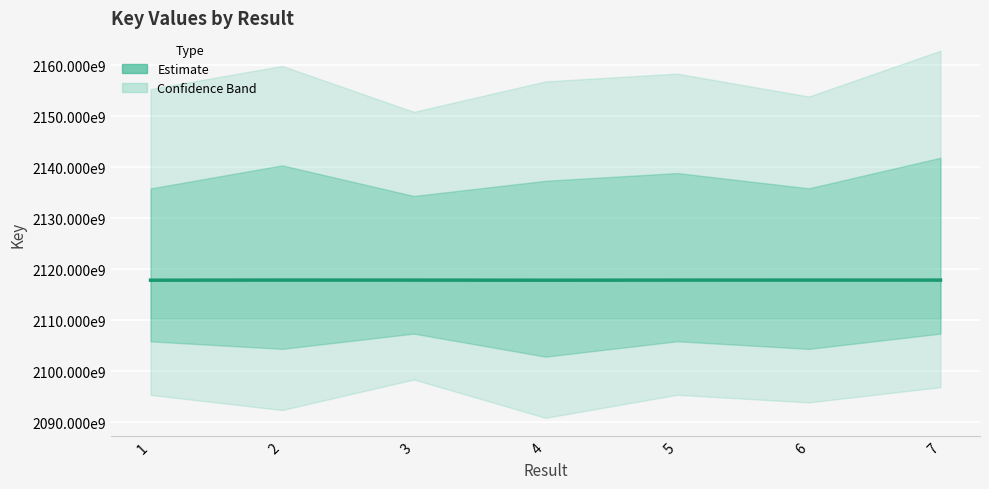

What is the sum of all values?

14825051440